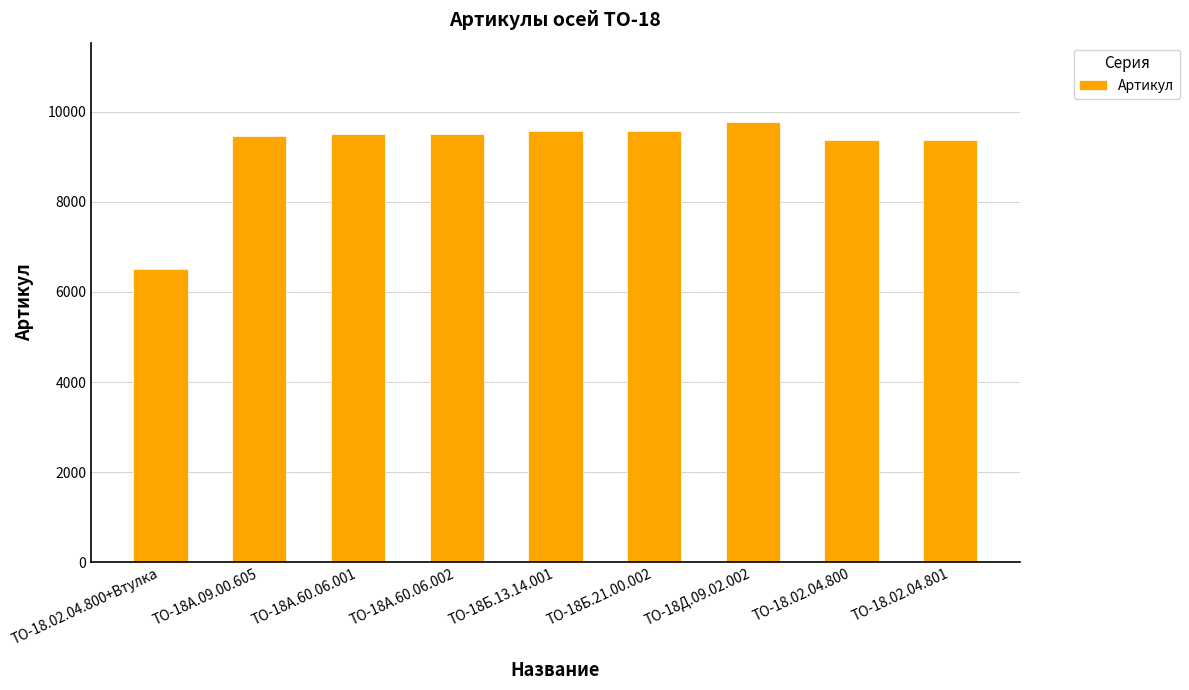

Which label corresponds to the smallest value in the chart?

ТО-18.02.04.800+Втулка